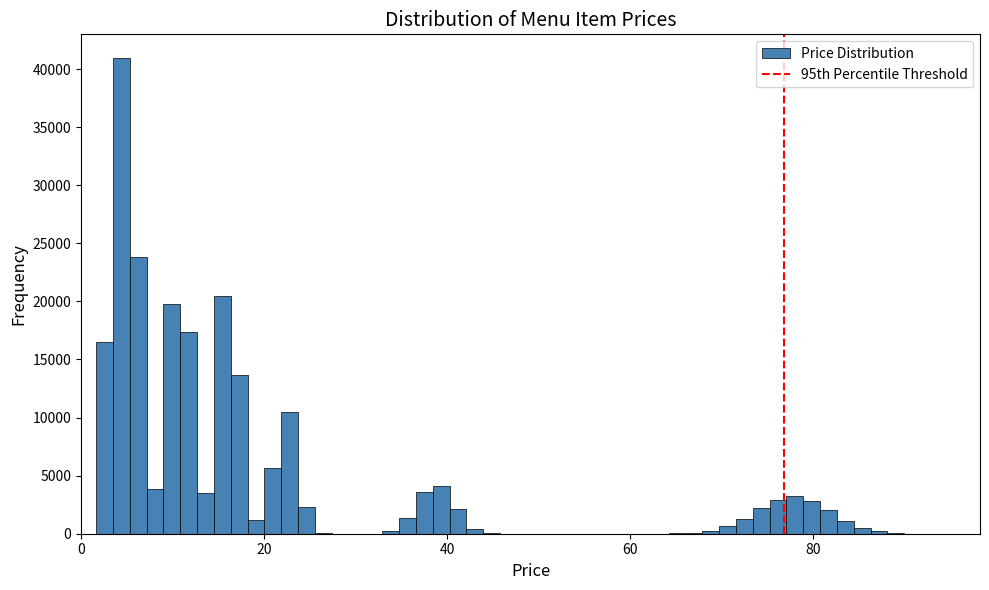

Read against the x-axis, roughly where is the centre of the tallest bar?

4